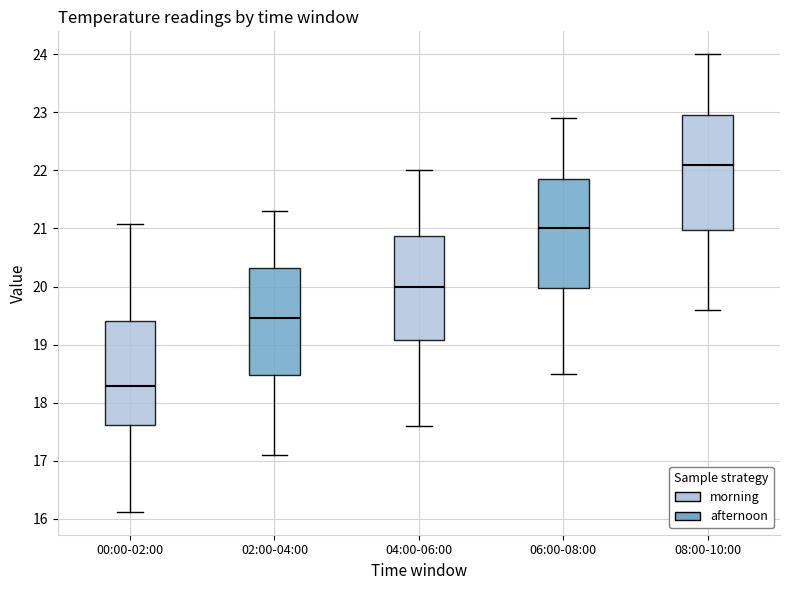

Reading left to right, transcribe this box plot: for each box, give where its median line is, the range the box spans, and where its two whiskers end, as read against the y-axis. The values are not printed on the chart, so give them approximately, as read against the axis.

00:00-02:00: median 18.3, box 17.6 to 19.4, whiskers 16.1 to 21.1
02:00-04:00: median 19.5, box 18.5 to 20.3, whiskers 17.1 to 21.3
04:00-06:00: median 20.0, box 19.1 to 20.9, whiskers 17.6 to 22.0
06:00-08:00: median 21.0, box 20.0 to 21.9, whiskers 18.5 to 22.9
08:00-10:00: median 22.1, box 21.0 to 23.0, whiskers 19.6 to 24.0